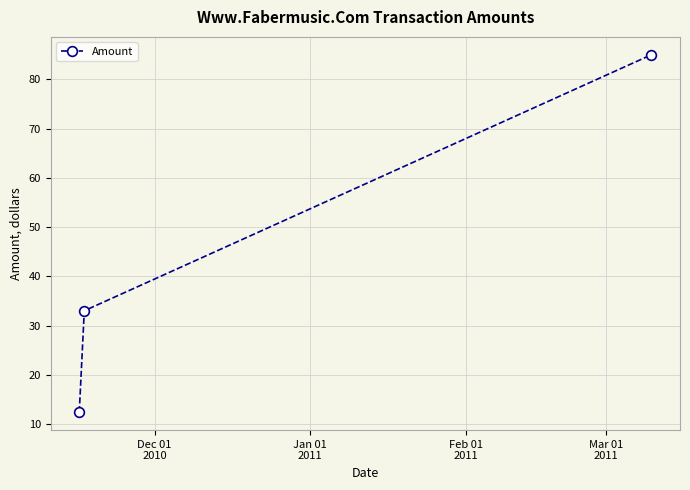

What is the minimum value shown in the chart?

12.4